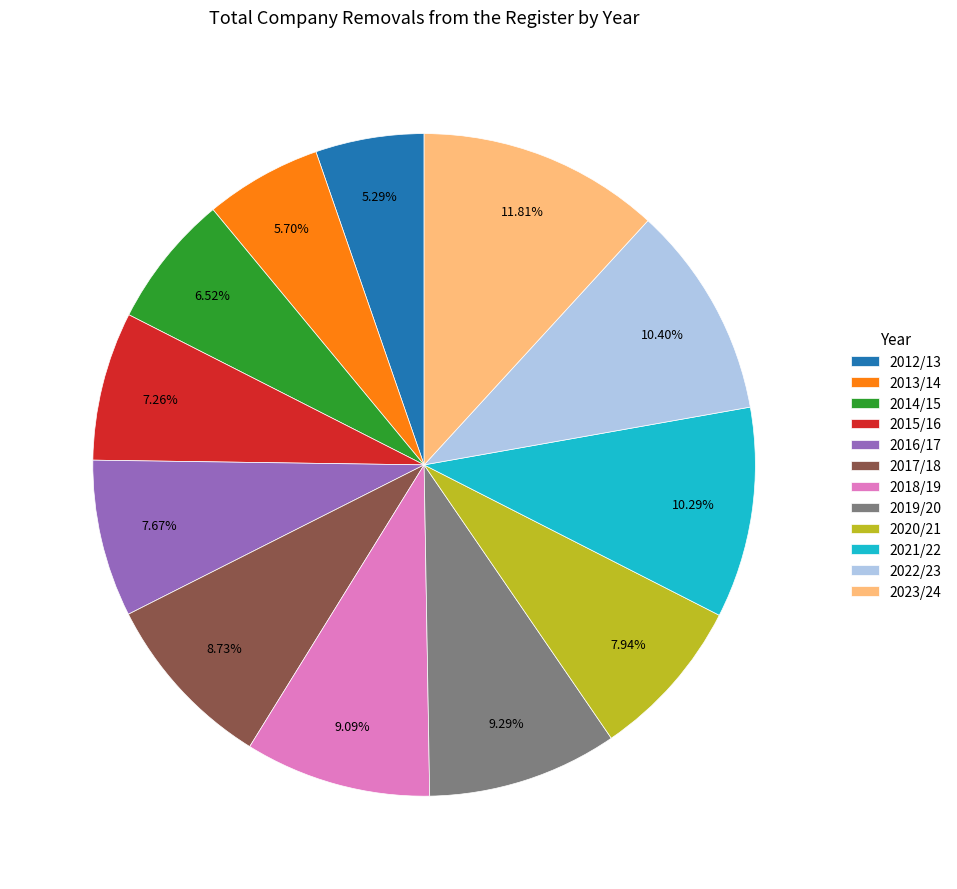

Between 2018/19 and 2012/13, which is larger?

2018/19